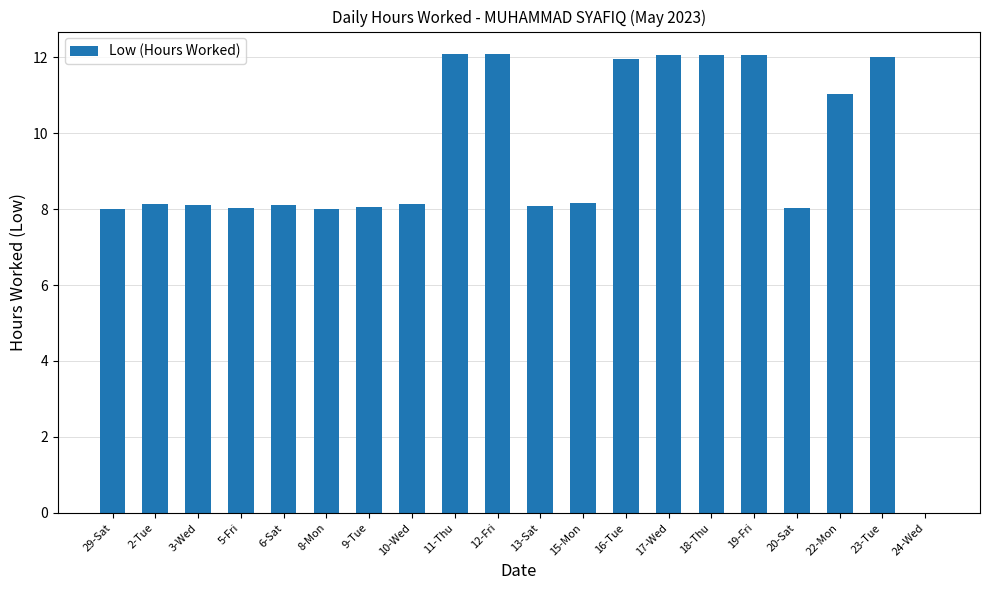

What is the average value?

9.2